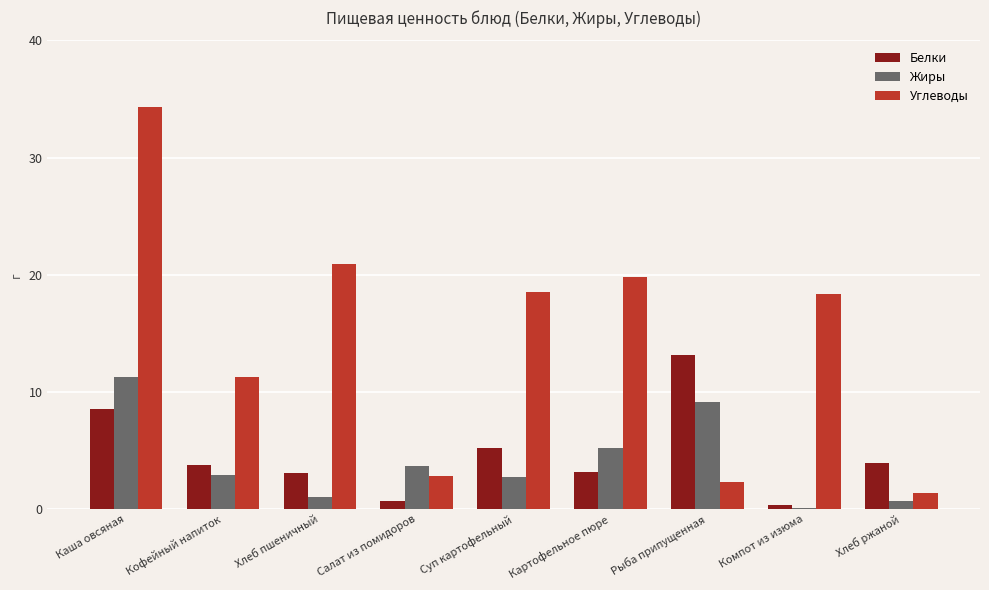

Which series changed the most between Картофельное пюре and Компот из изюма?

Жиры